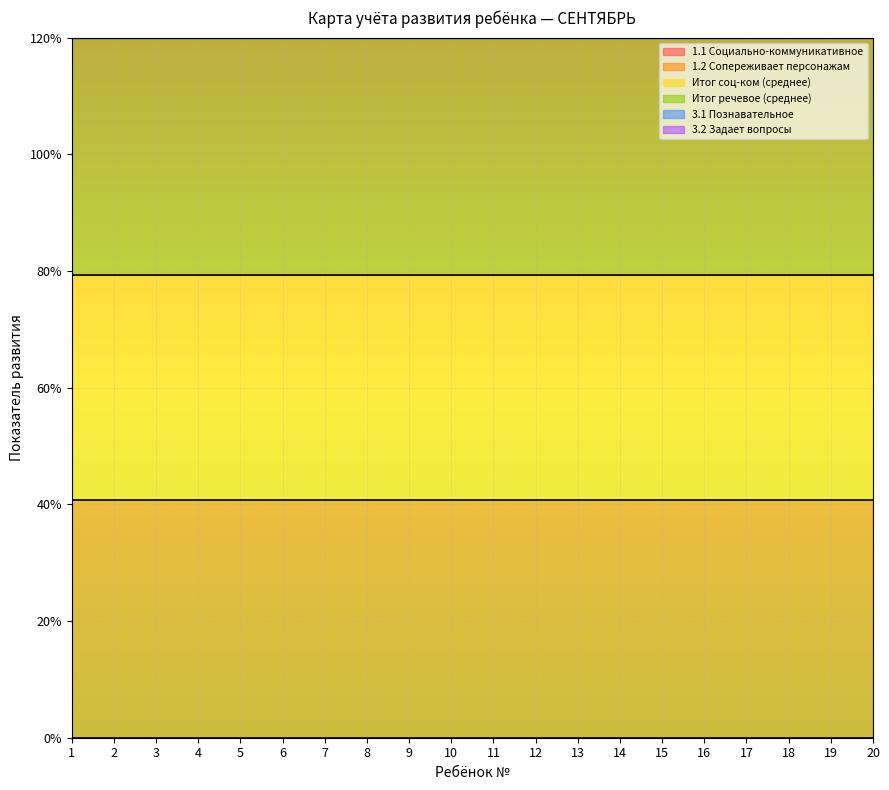

Which series has the largest range (max minus min)?

1.1 Социально-коммуникативное